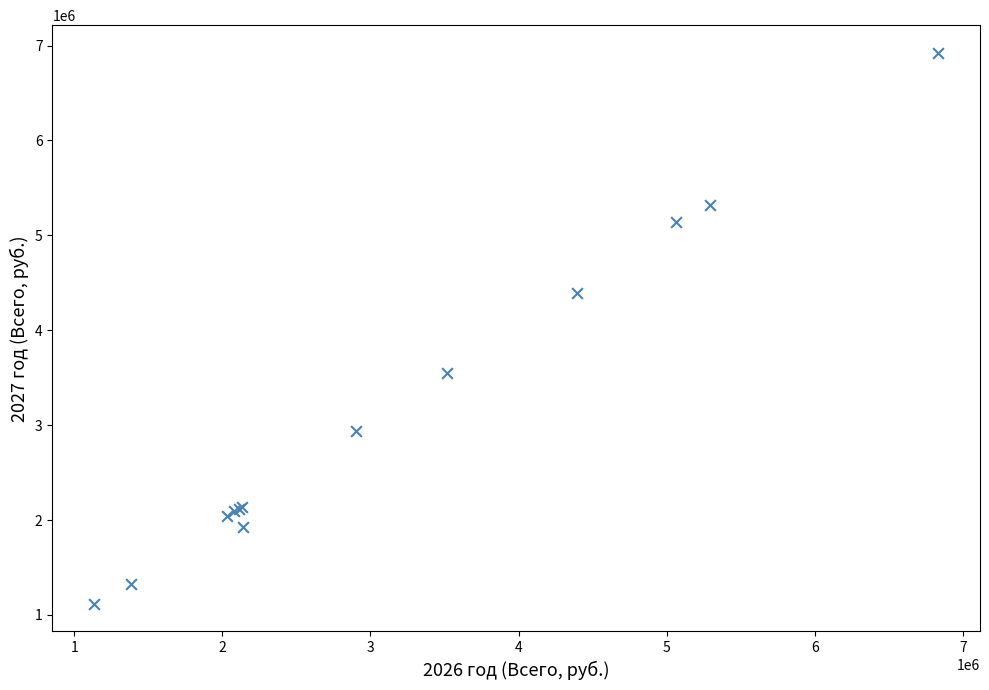

What Y value in the scatter plot is closest to 4019912?

4393639.5